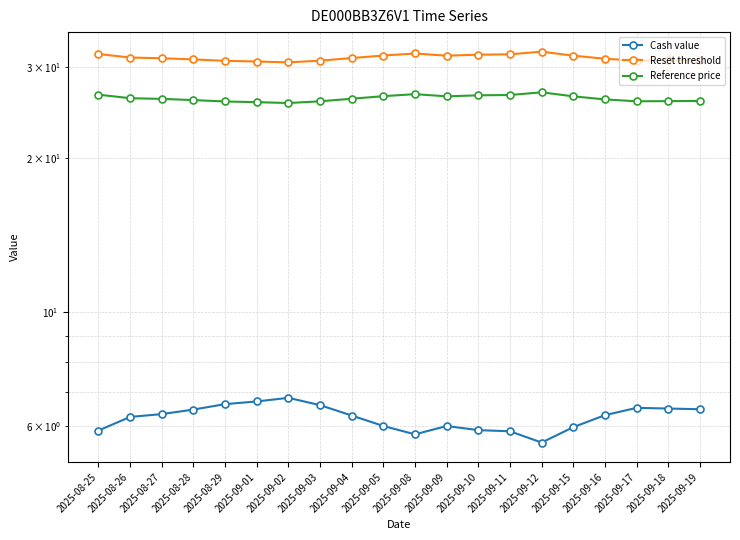

What is the average value of the Reset threshold series?

31.4